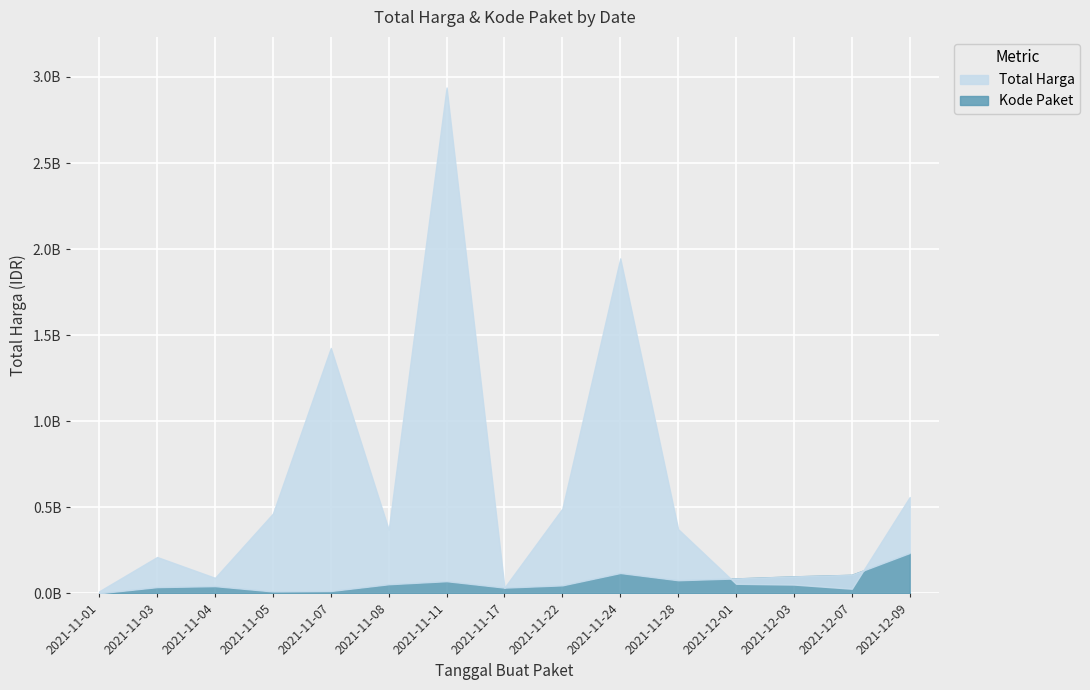

List the series in order of their overall mean, highest first.

Total Harga, Kode Paket